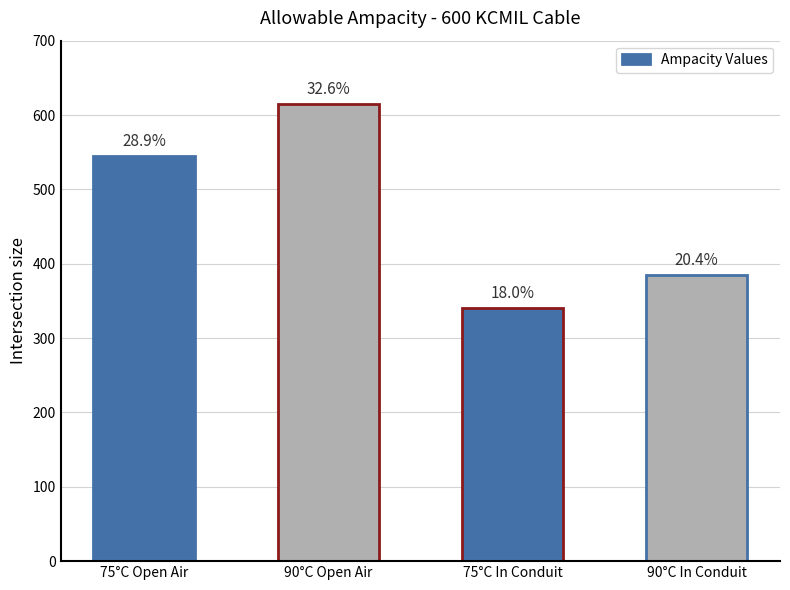

What position from the right is 75°C In Conduit?

2